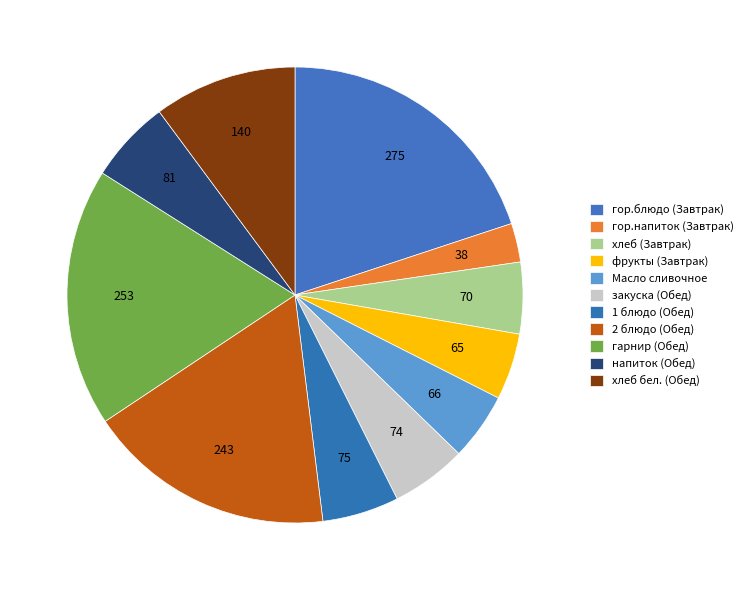

What percentage is the гор.напиток (Завтрак) slice, to the nearest percent?

3%